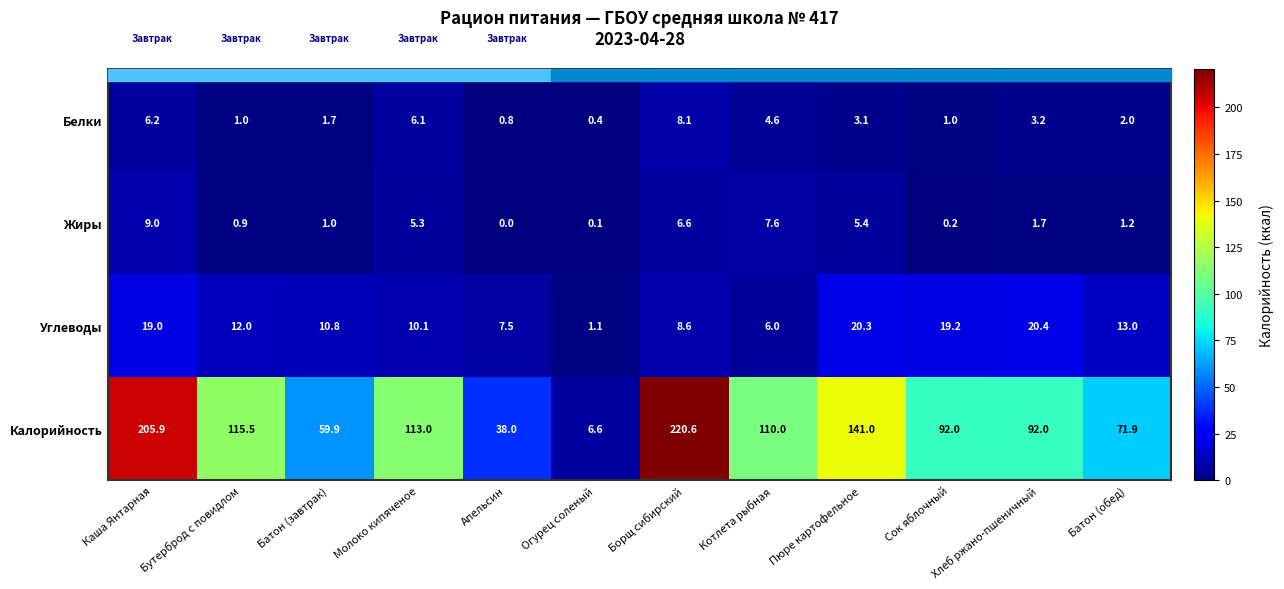

Where does the Калорийность series first go above 110?

Каша Янтарная